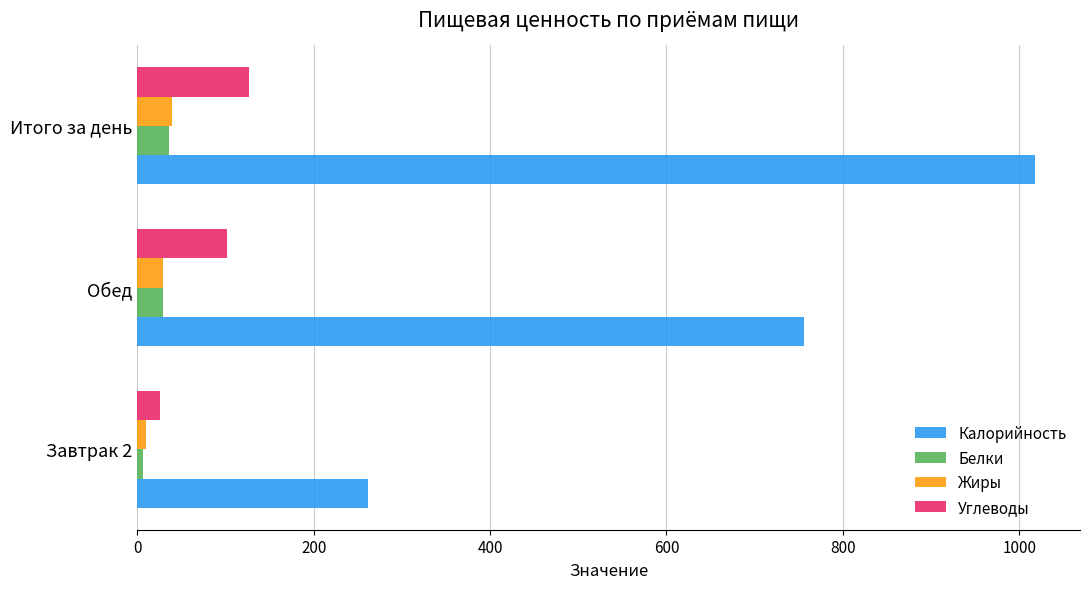

What value does the Калорийность series have at Обед?

756.3